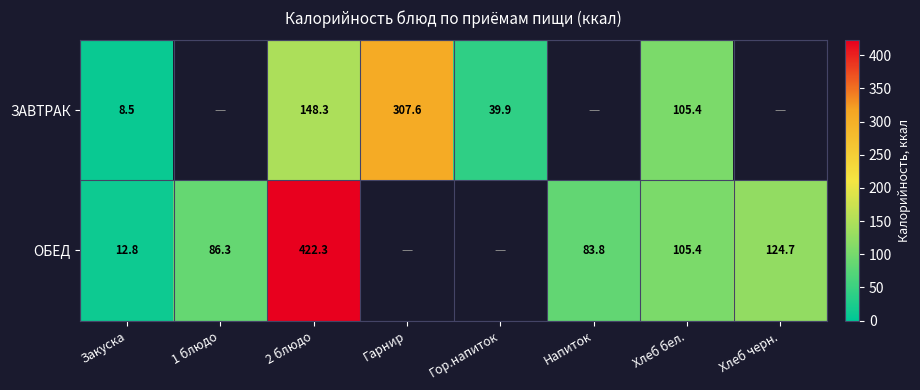

True or false: ЗАВТРАК has a value of 251.7 at 2 блюдо.

False